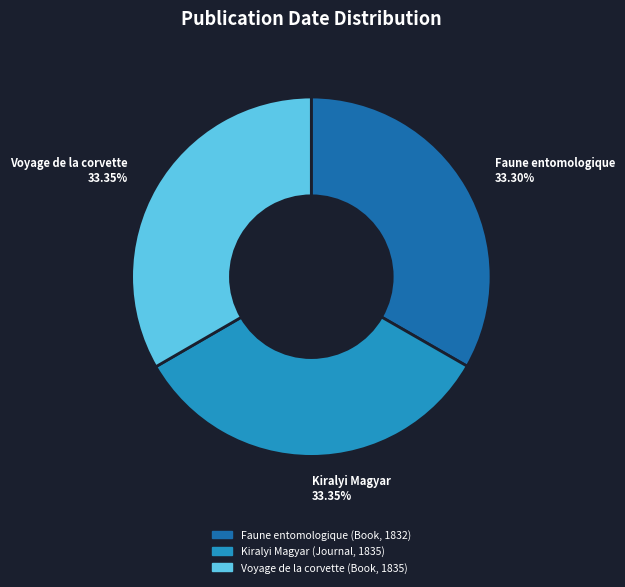

What is the ratio of the value at Faune entomologique (Book, 1832) to the value at Kiralyi Magyar (Journal, 1835)?

1.0